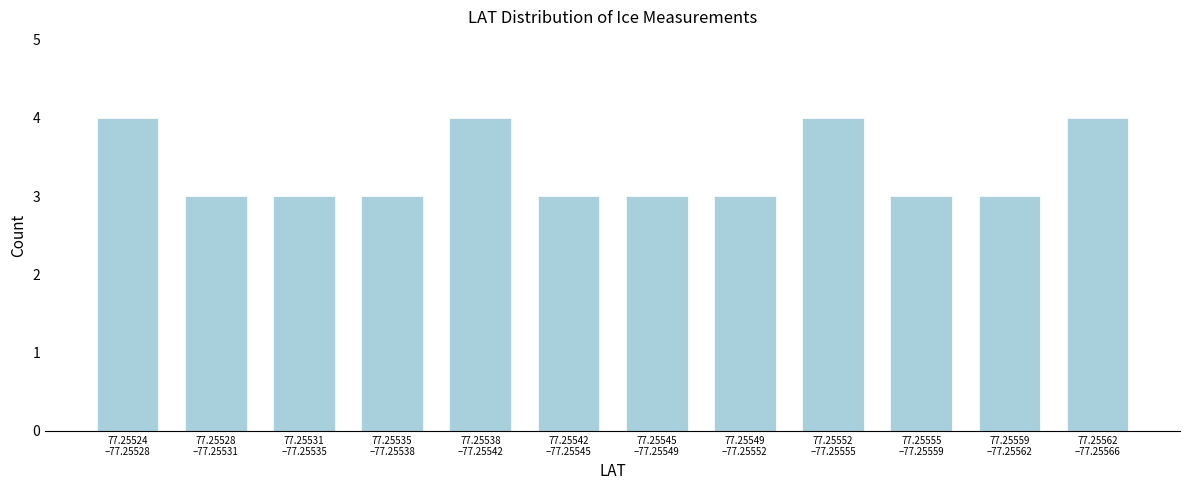

Reading left to right, what are all the values shown in this chart?

4	3	3	3	4	3	3	3	4	3	3	4